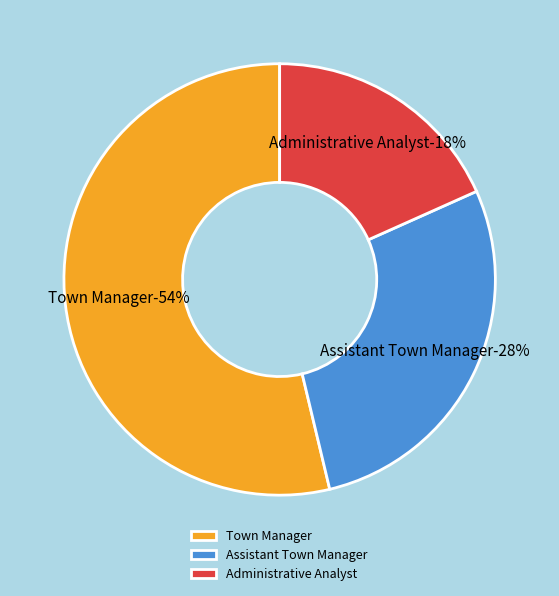

Is it true that Town Manager is 54% of the pie?

True